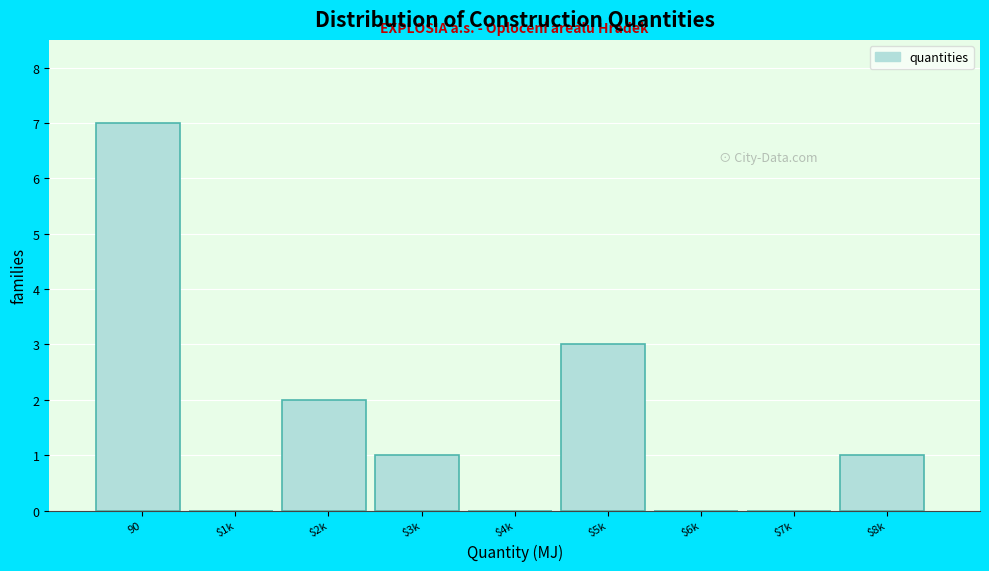

What value does the data have at 90?

7